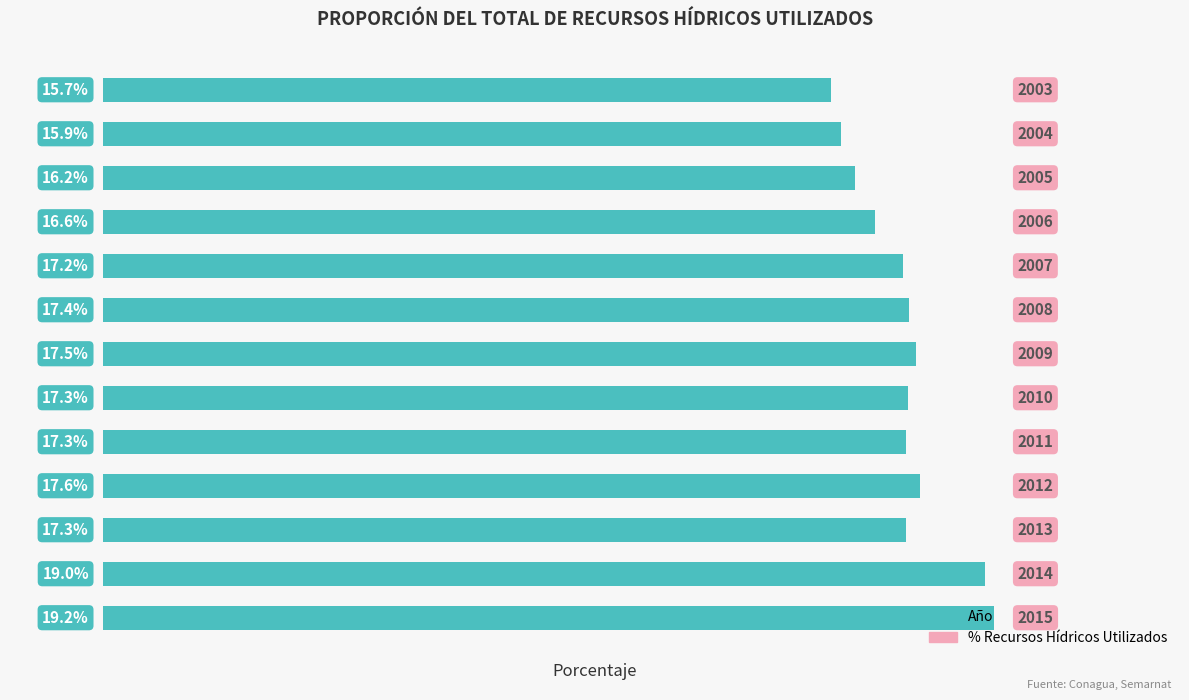

What is the smallest value displayed?

15.7